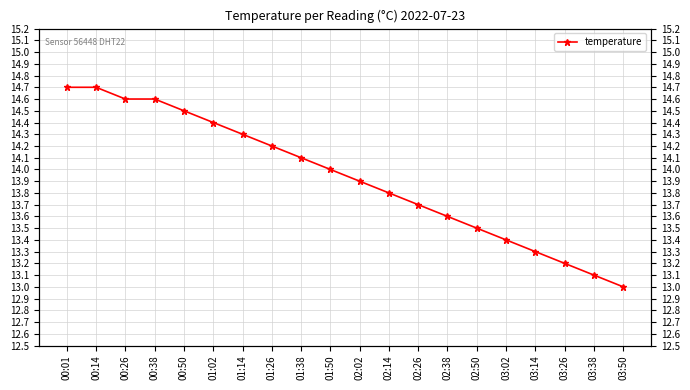

How many data points are less than 14?

10